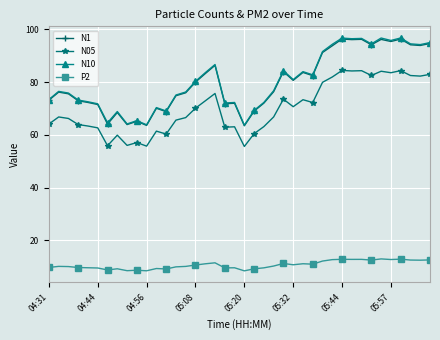

True or false: P2 has more than 1 points higher than both neighbors.

True